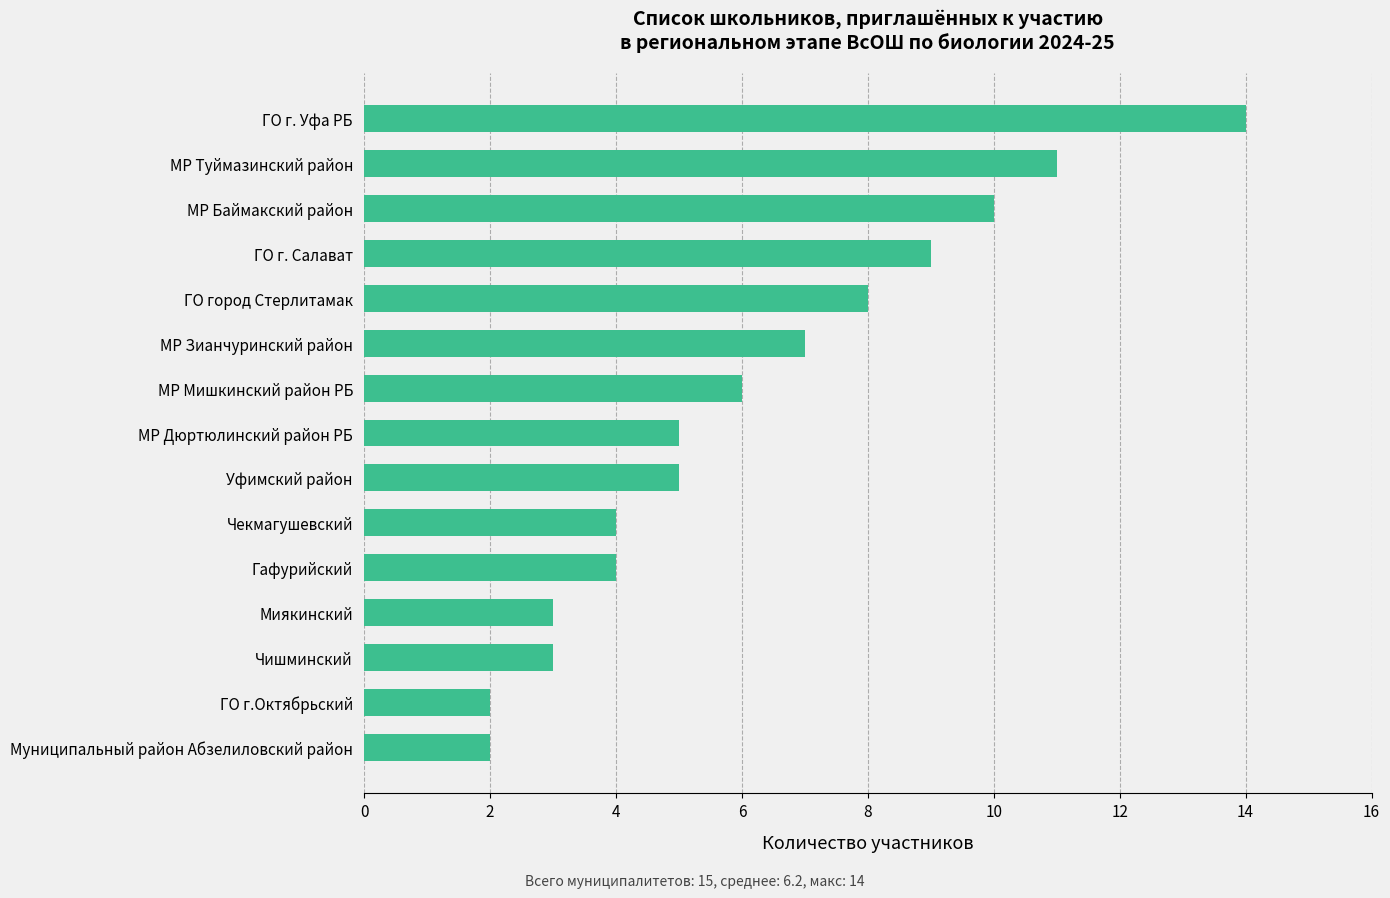

What position from the top is Гафурийский?

11